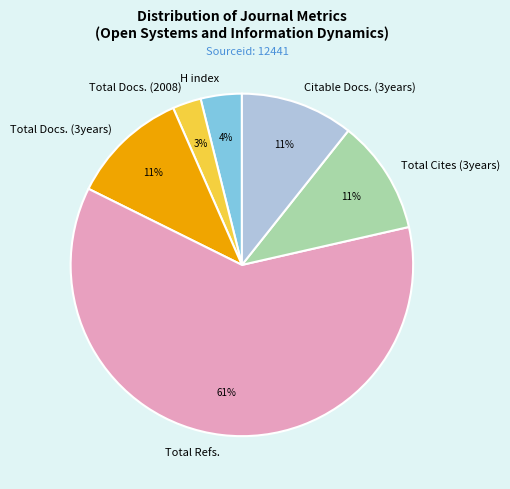

To the nearest percent, what is the difference between the H index and Total Cites (3years) slice percentages?

7%